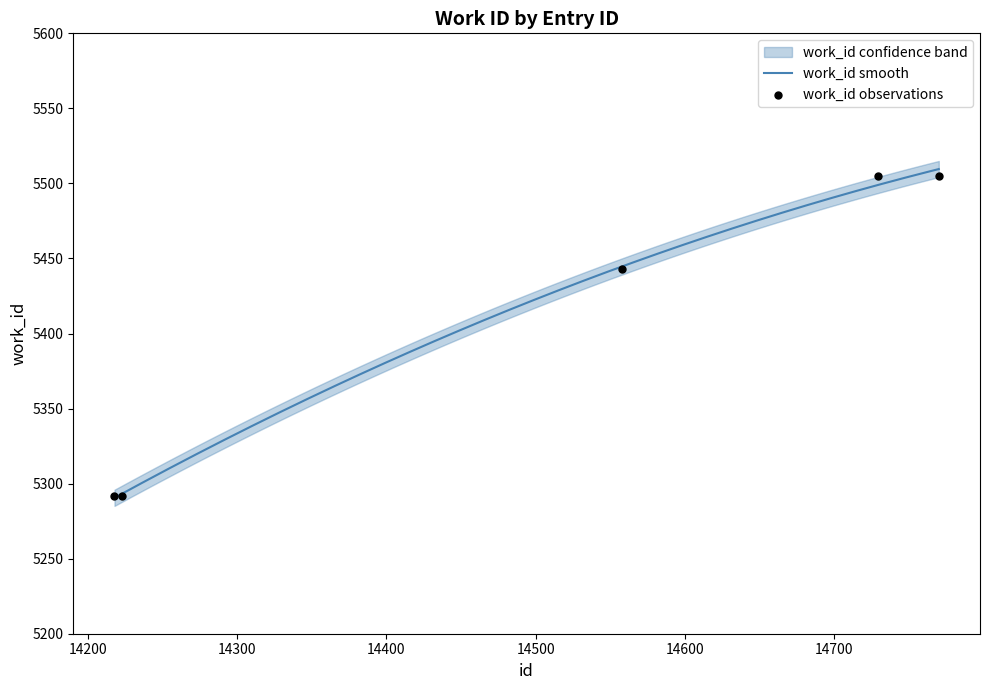

Approximately how many times larger is the value at 14729 compared to 14218?

1.0